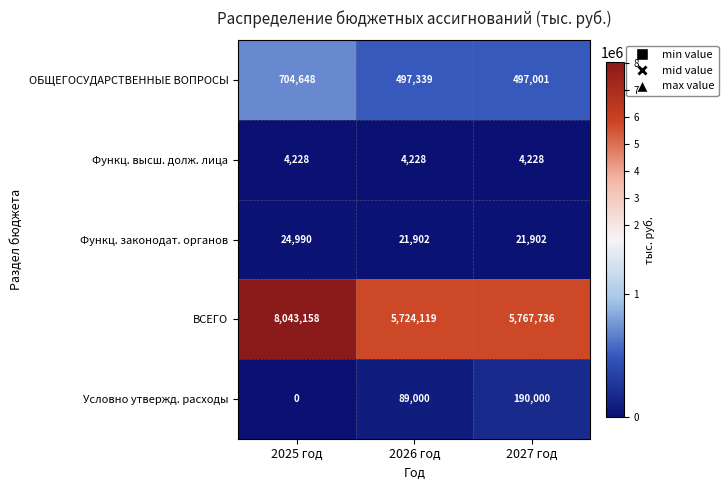

Count the Функц. законодат. органов values in the range 21902 to 24990.

3